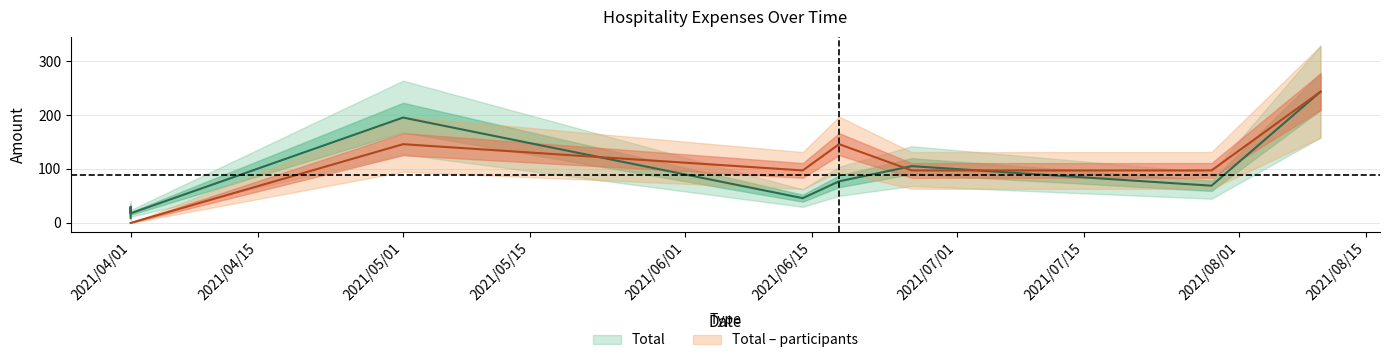

How many values in the Total series are below 69?

4